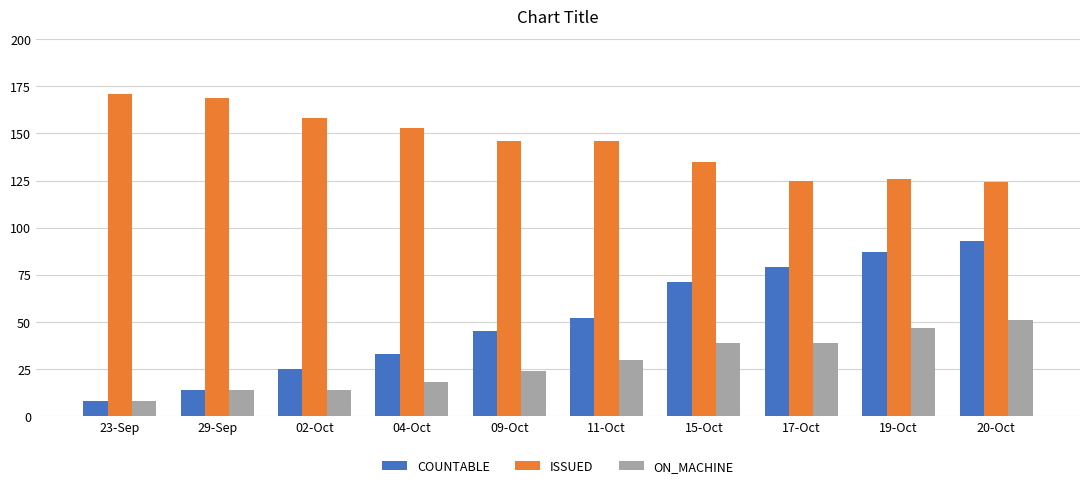

Are the bars grouped side by side (vs. stacked)?

Yes